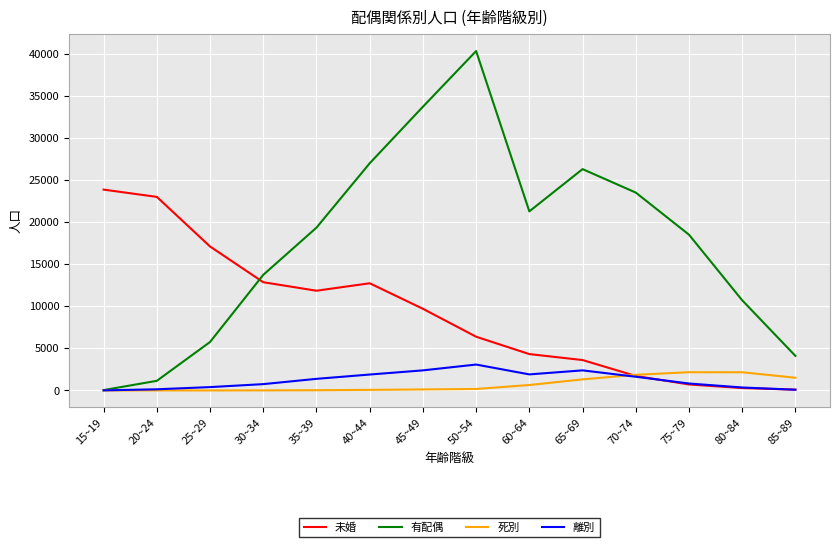

What is the sum of all 離別 values?

17269